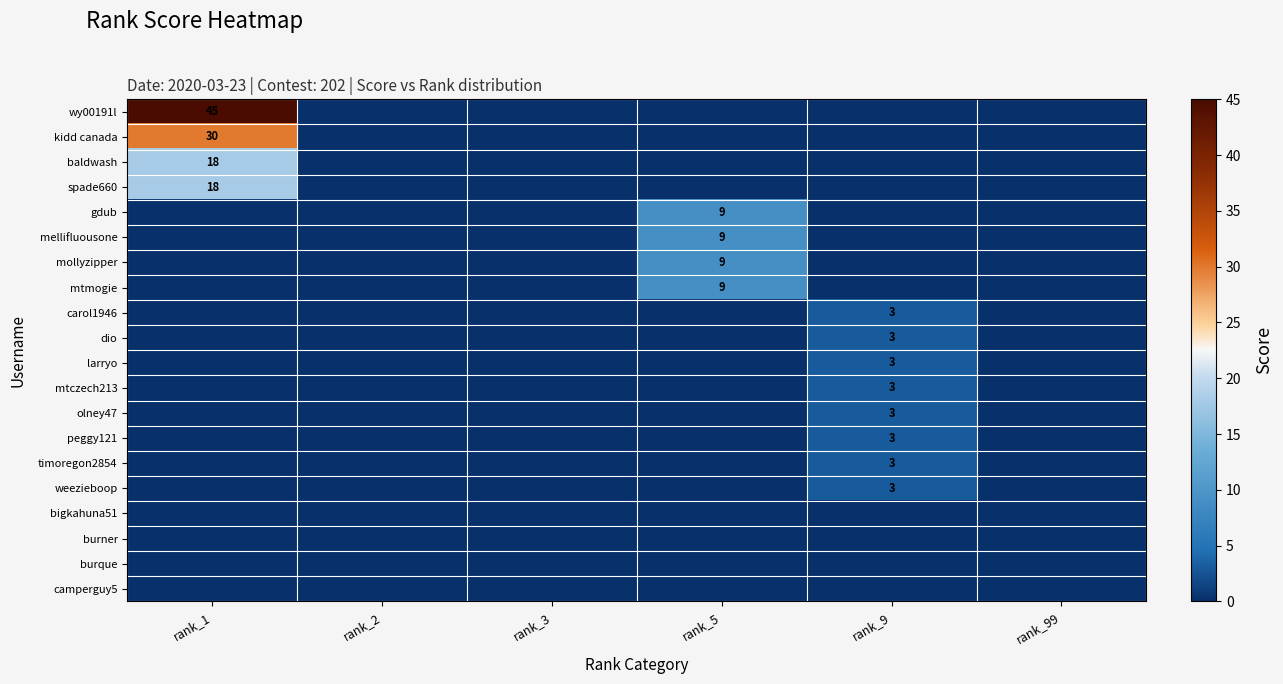

Which label corresponds to the smallest value in the chart?

rank_2